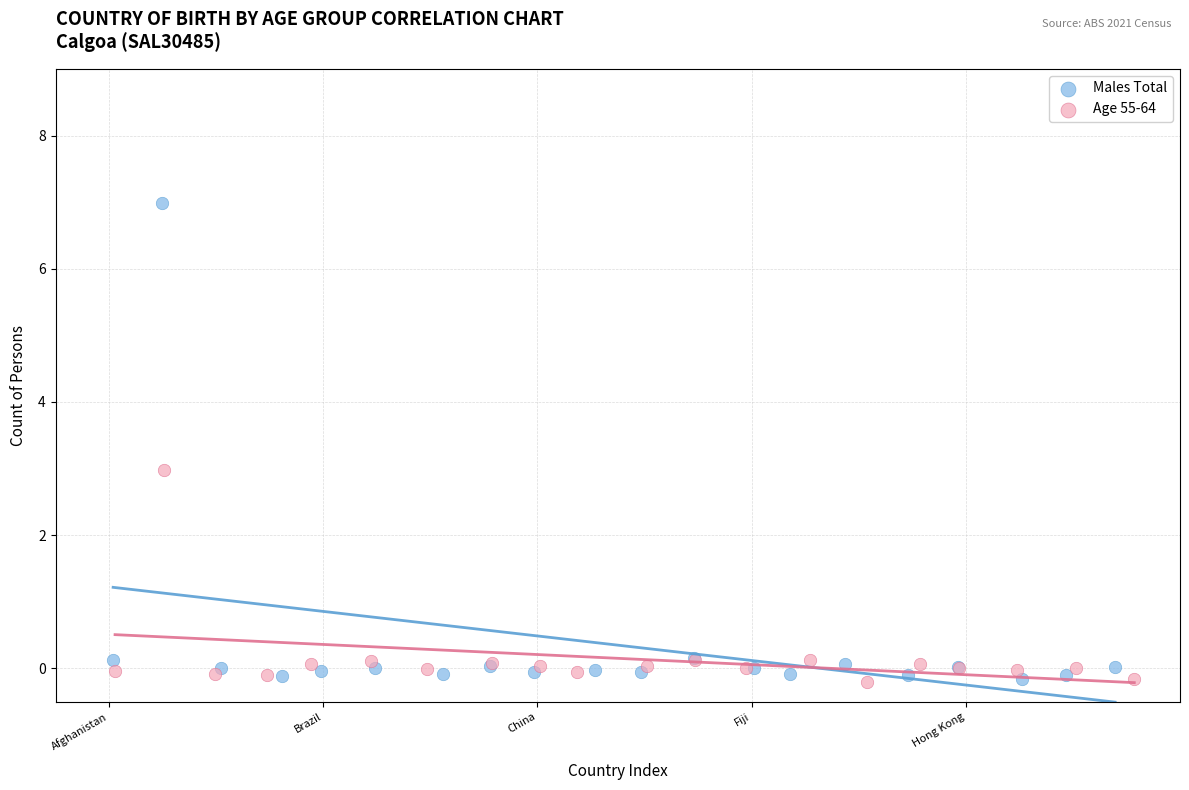

Which series has the widest spread of Y values?

Males Total